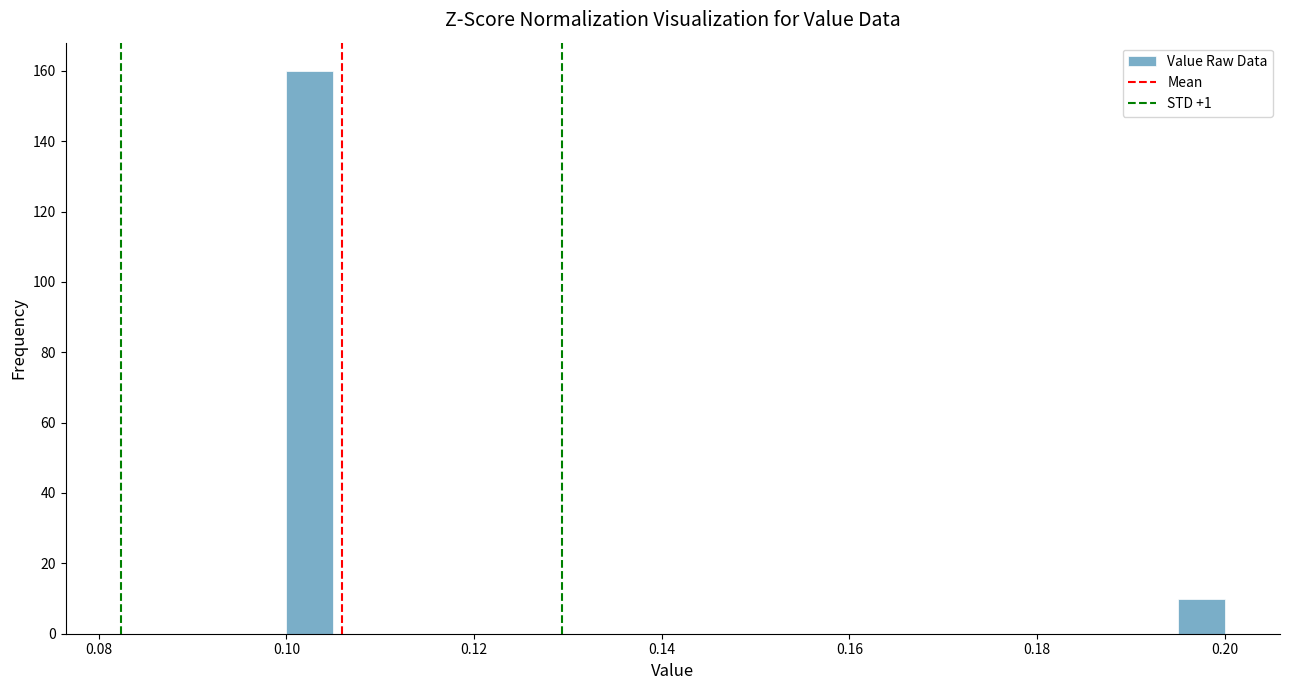

Around what value on the x-axis is the tallest bar? Give the approximate position of its centre, as read against the axis.

0.102